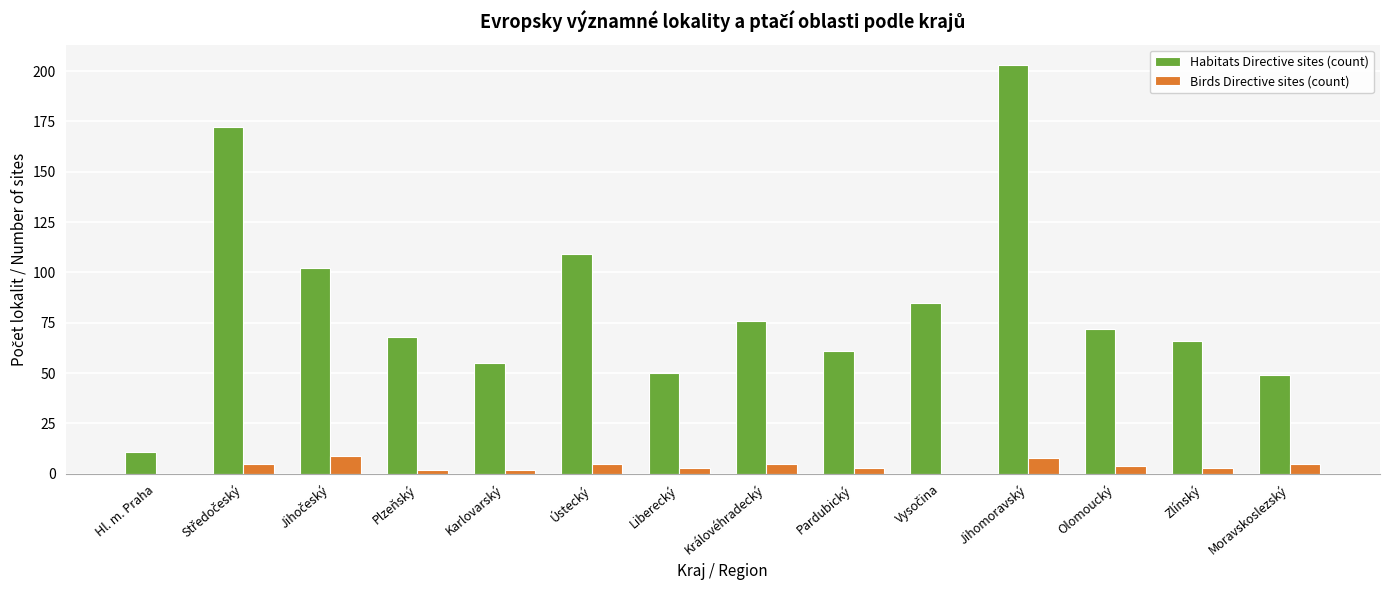

Which label corresponds to the largest value in the chart?

Jihomoravský